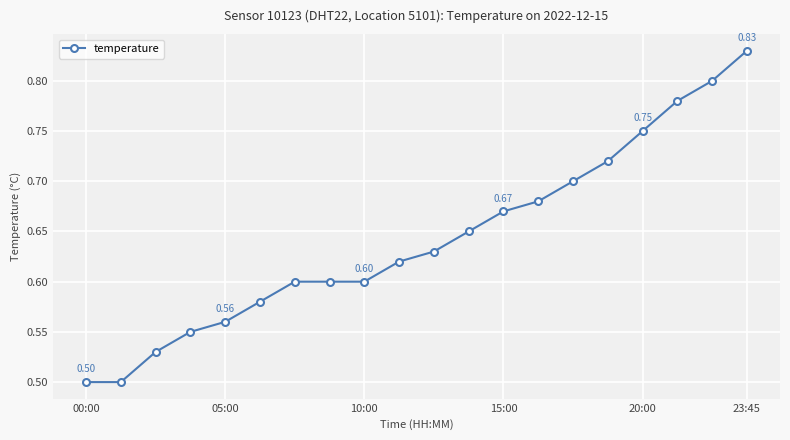

What is the difference between the maximum and second lowest values?

0.3